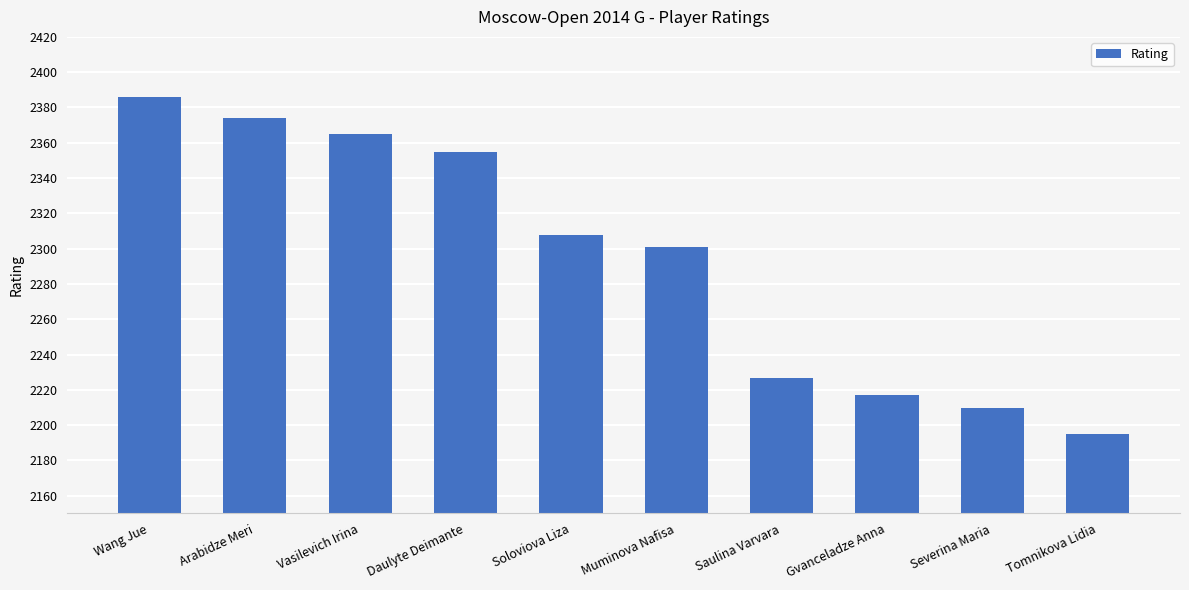

Which has a higher value, Tomnikova Lidia or Gvanceladze Anna?

Gvanceladze Anna